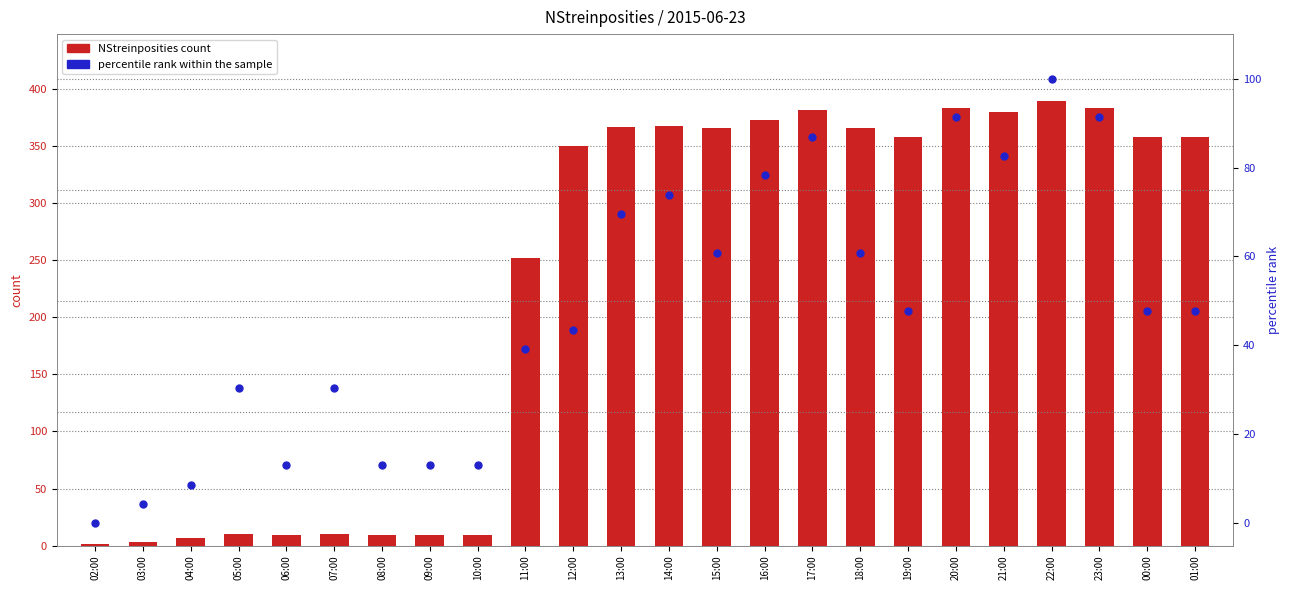

What are all the series names shown in the legend?

NStreinposities count, percentile rank within the sample